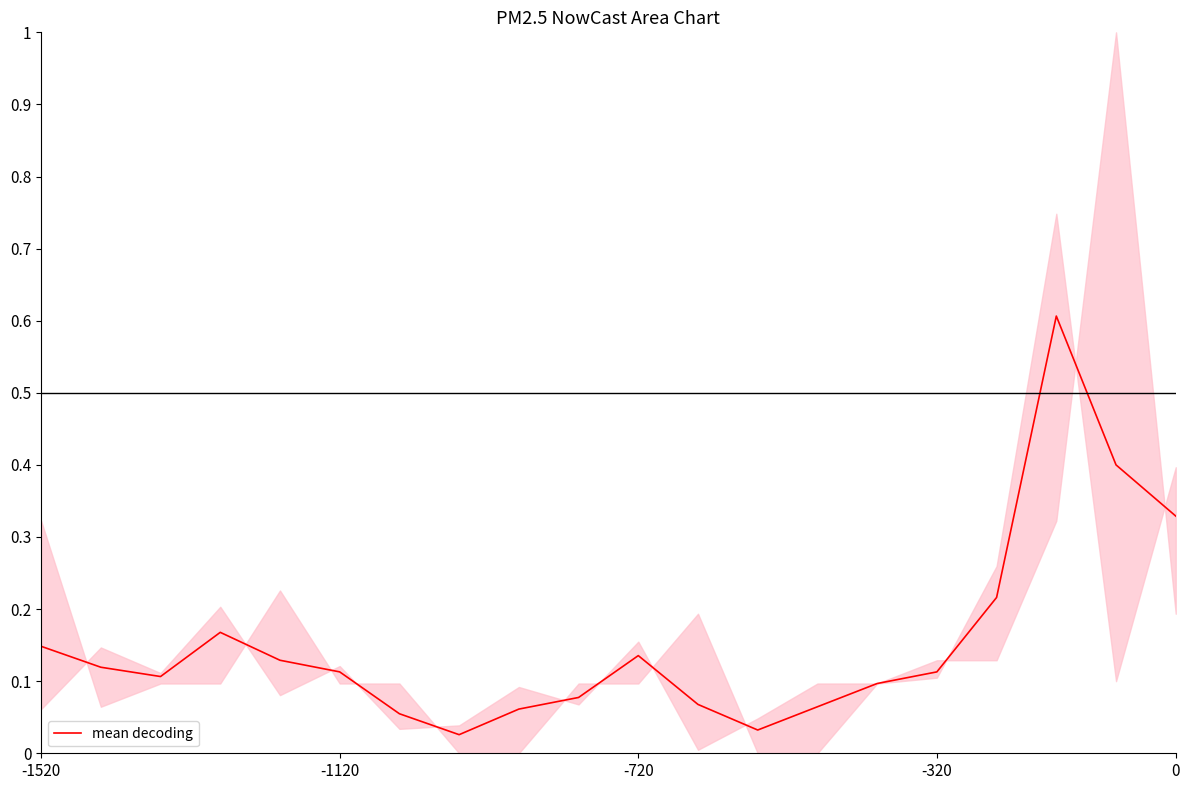

Where is the data nearest to the value 0?

7